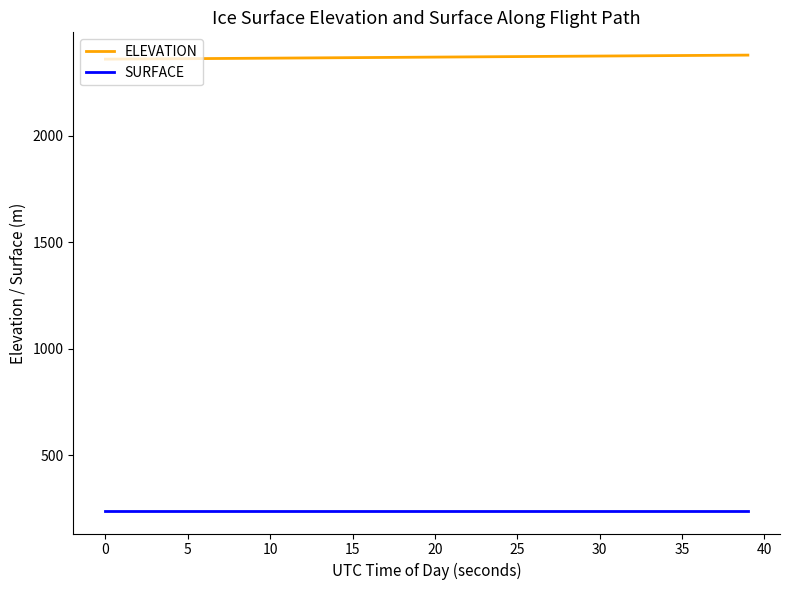

Is this an area chart (filled region under the line)?

No